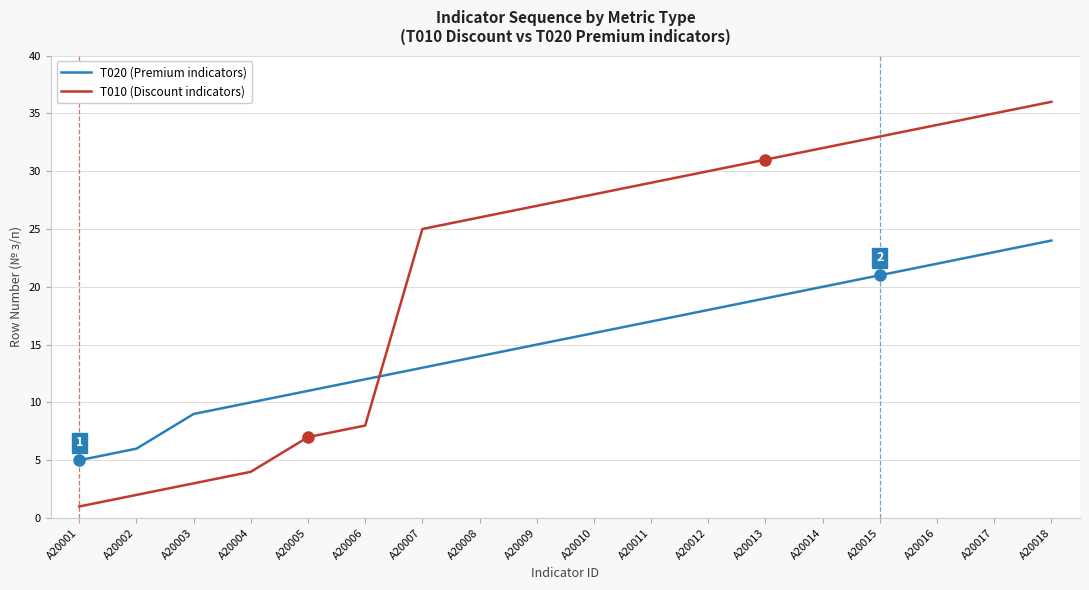

The value of T010 (Discount indicators) at A20009 is 27. True or false?

True